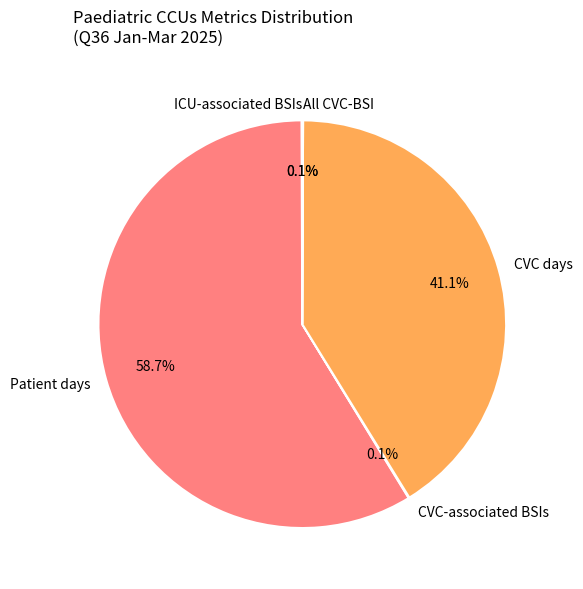

What is the largest slice in the pie chart?

Patient days